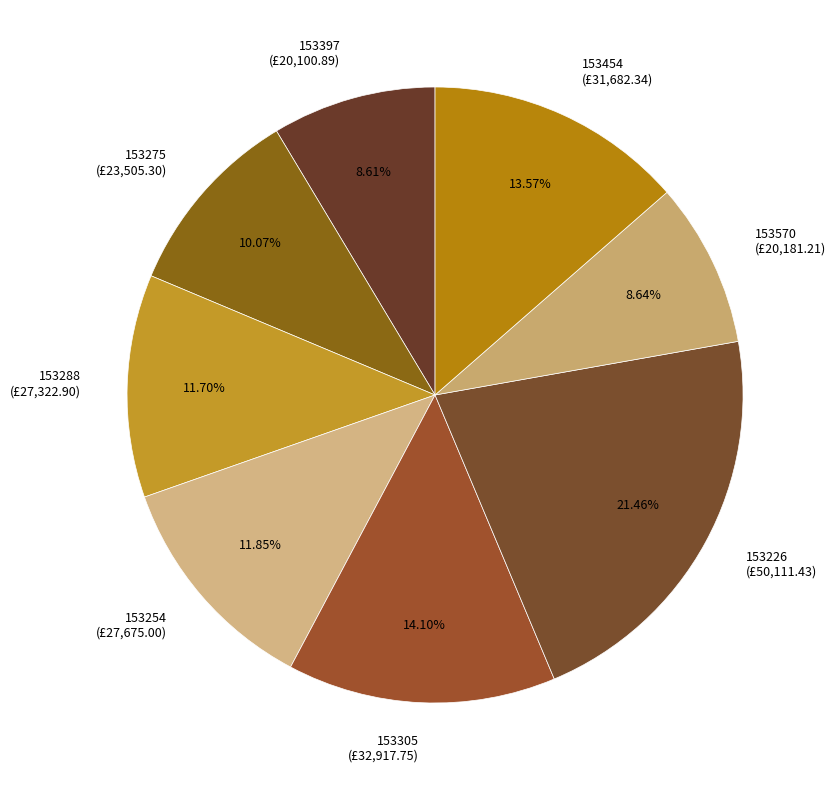

Do 153397 and 153305 together represent more than half of the pie?

No